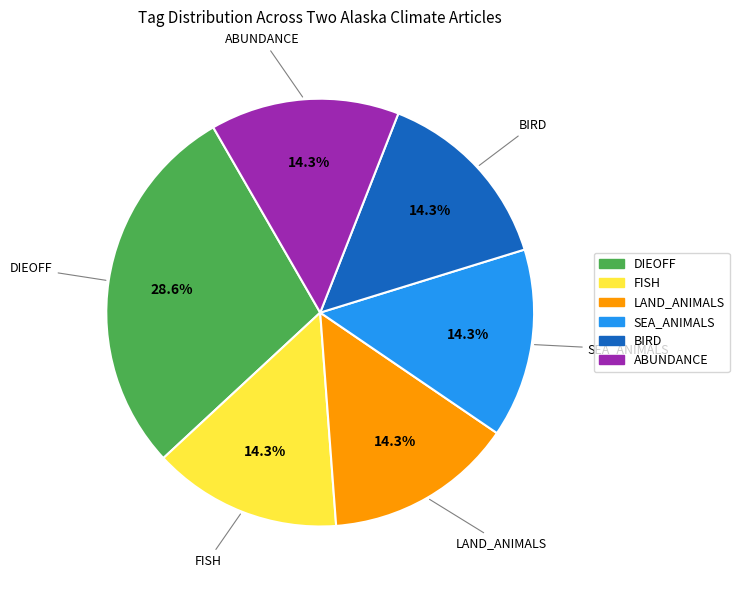

How many segments does this pie chart have?

6